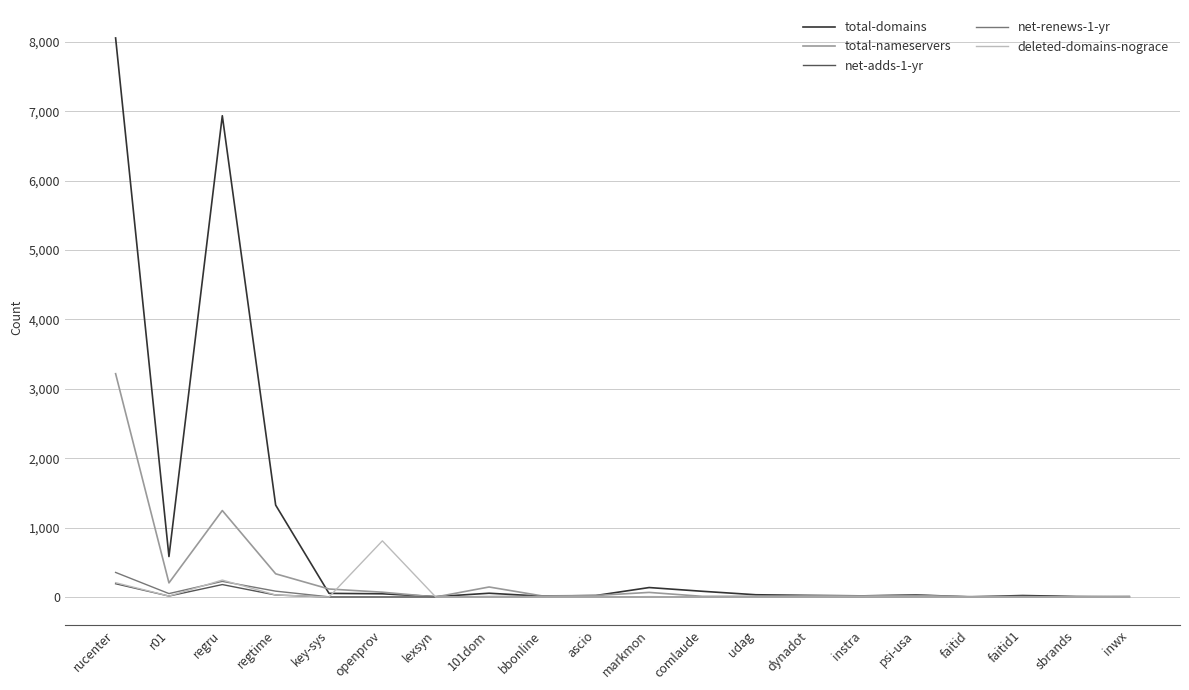

True or false: net-renews-1-yr has more than 0 interior local peaks.

True